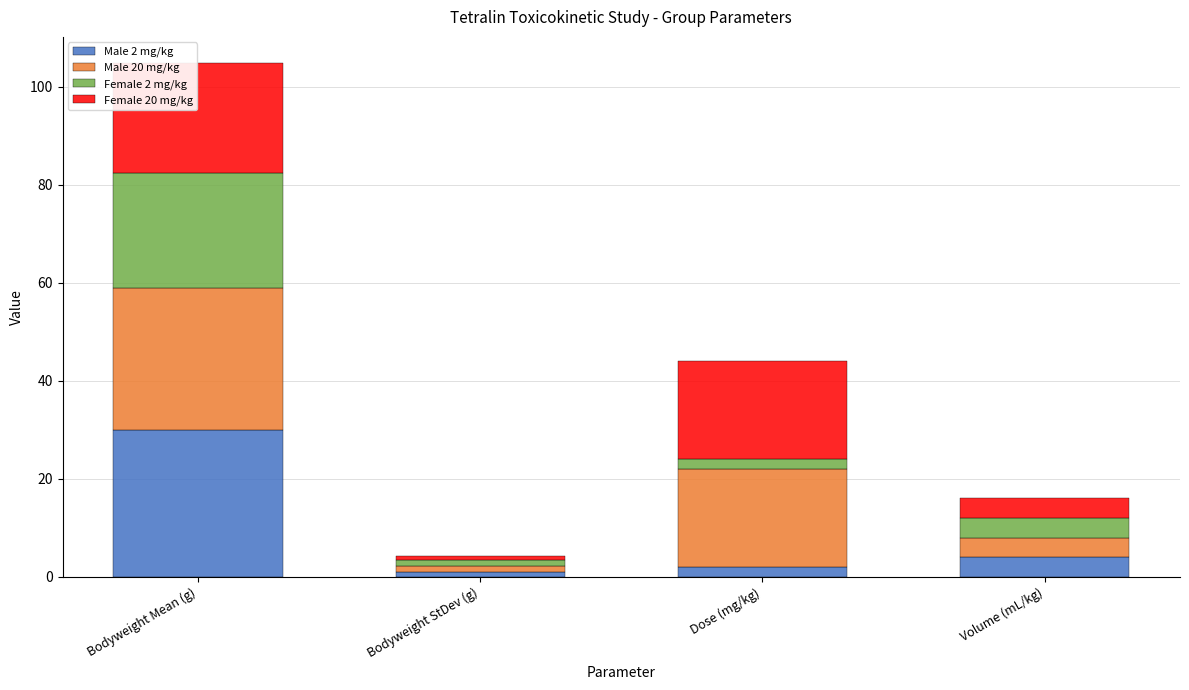

At which label does Male 2 mg/kg reach its peak?

Bodyweight Mean (g)